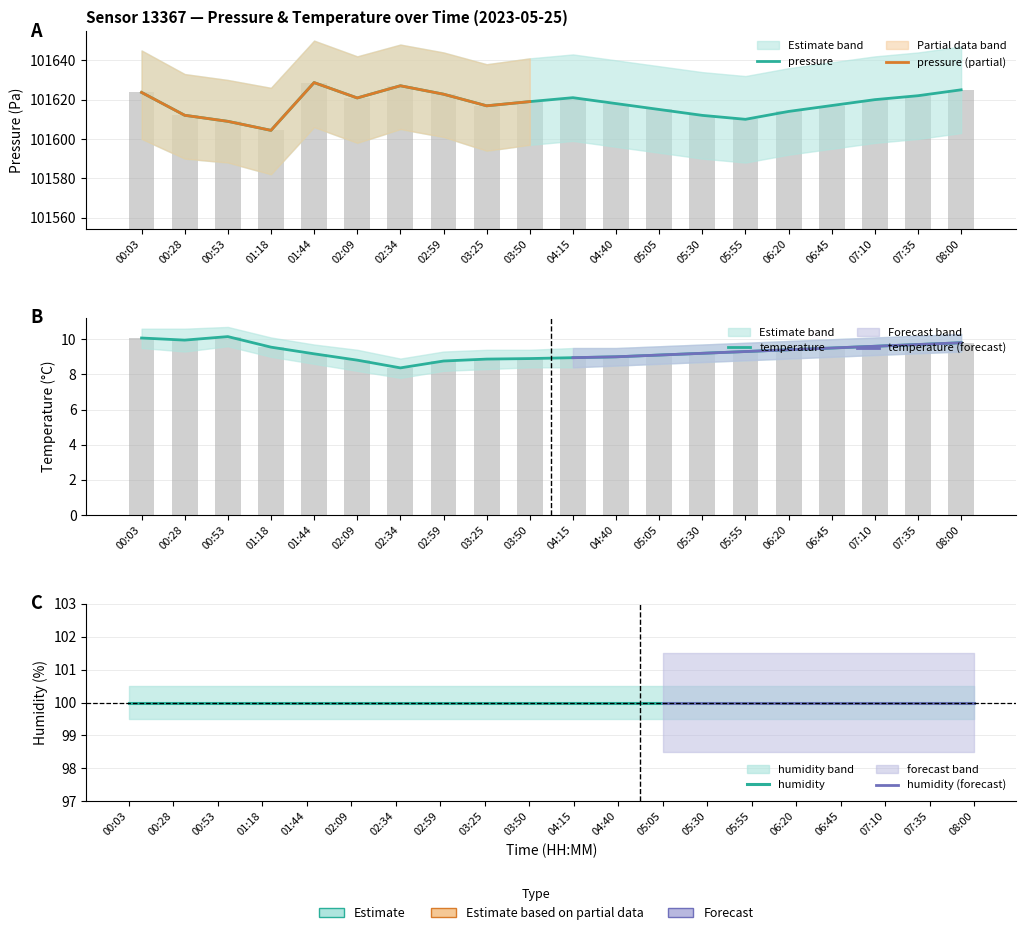

What is the difference between the highest and lowest values at 05:05?

101605.9